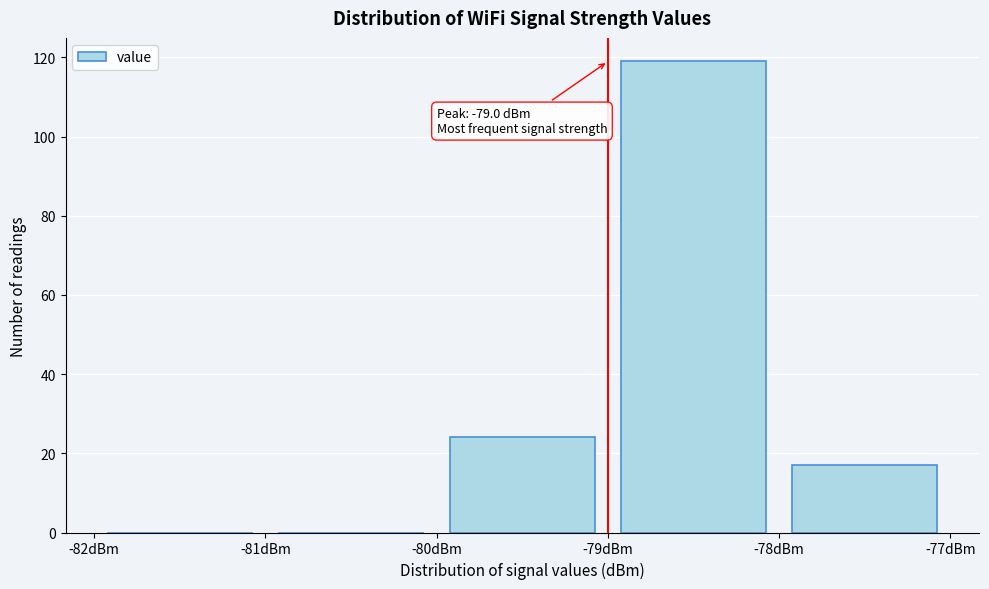

Over which range of the x-axis is the bar tallest?

-79 to -78